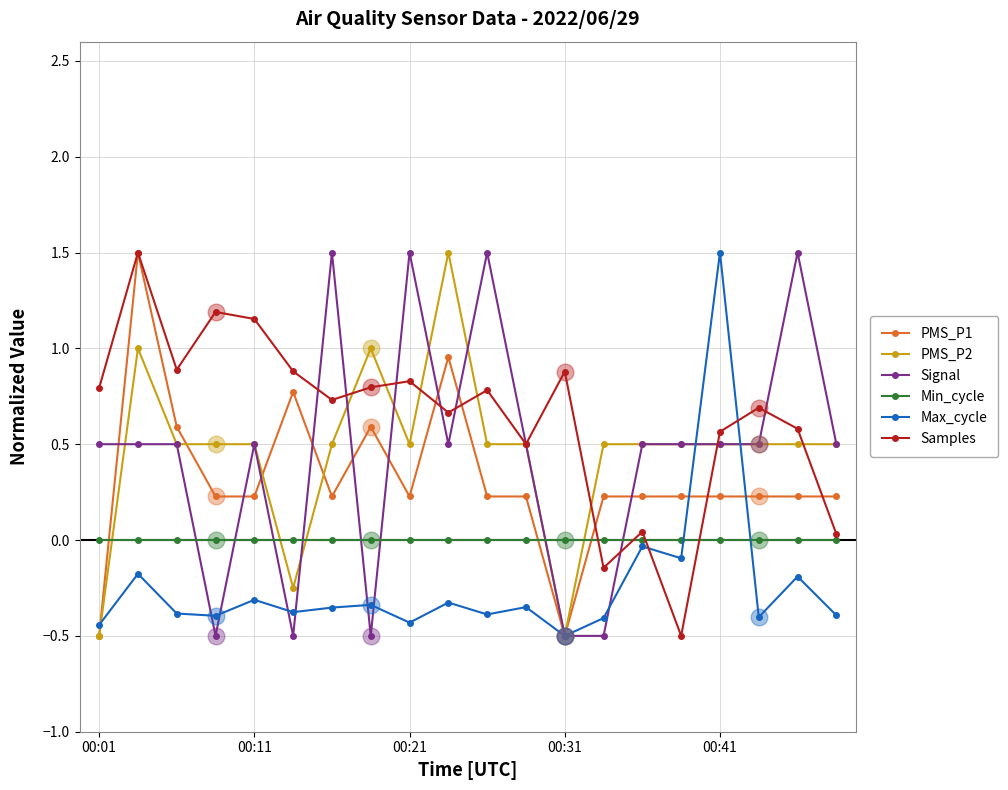

Which series has the largest total across all categories?

Samples